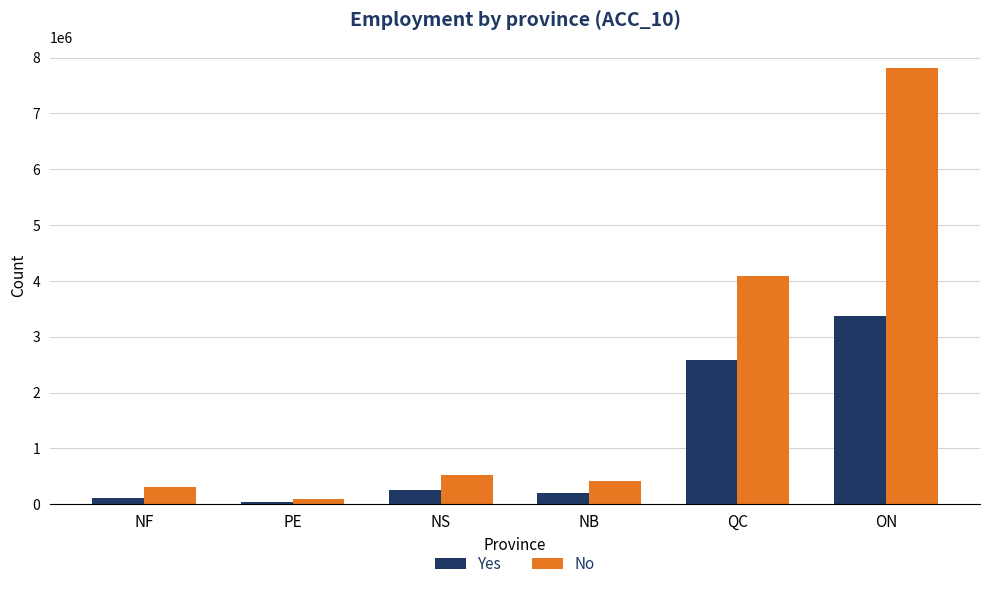

List the series in order of their overall mean, highest first.

No, Yes